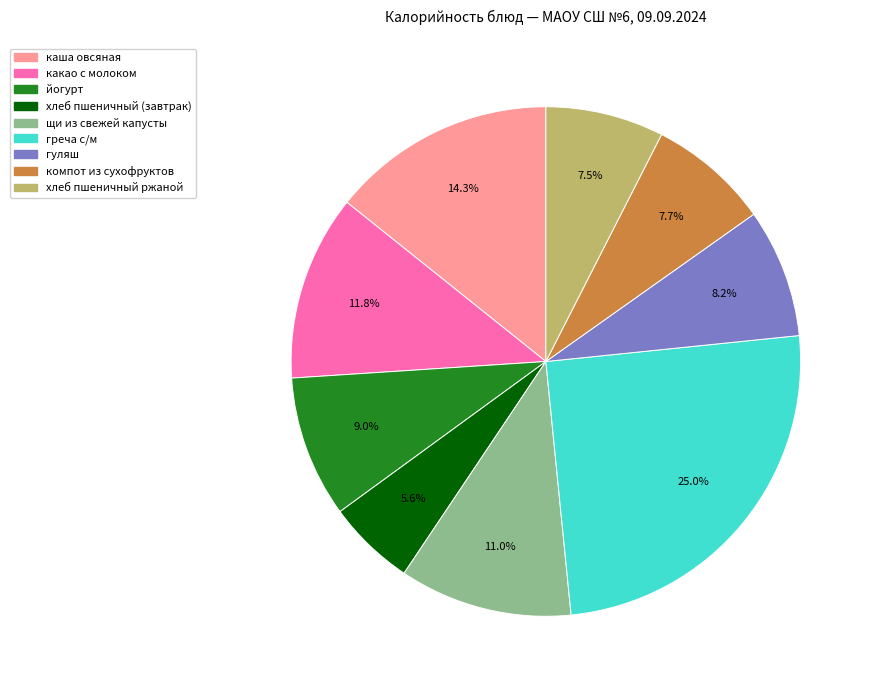

To the nearest percent, what is the difference between the largest and smallest slice percentages?

19%